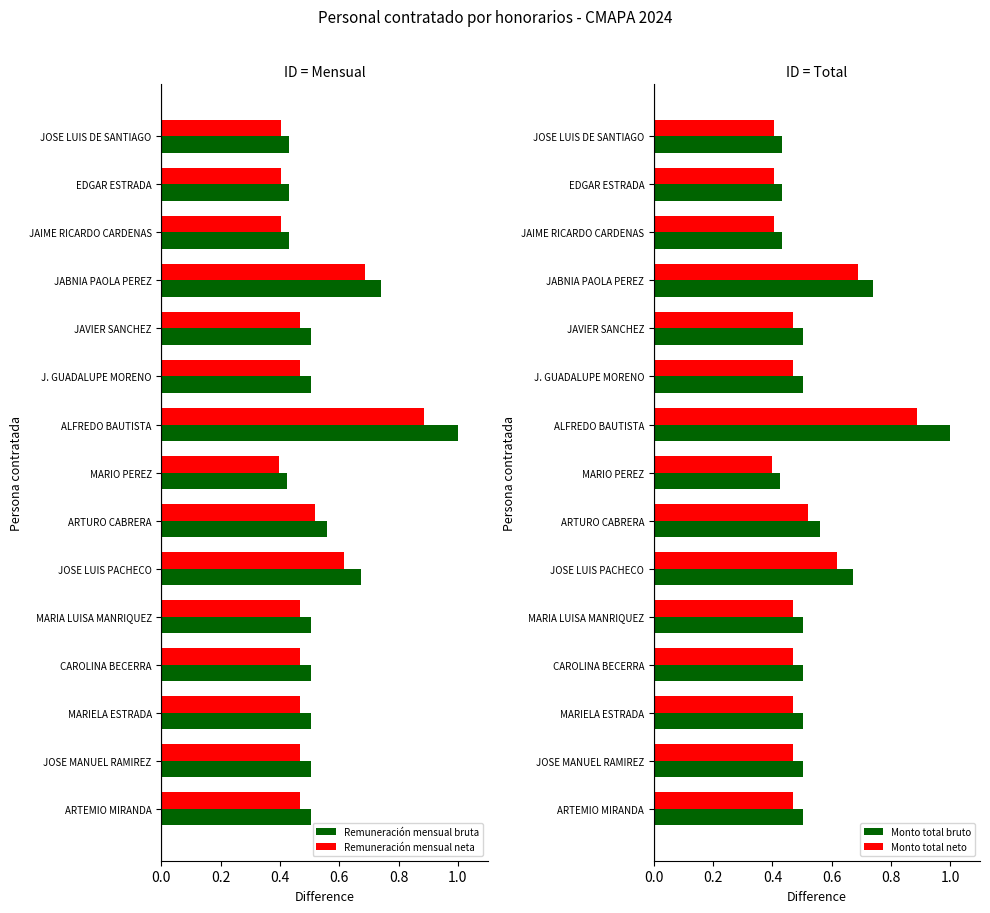

Does the chart contain any negative values?

No